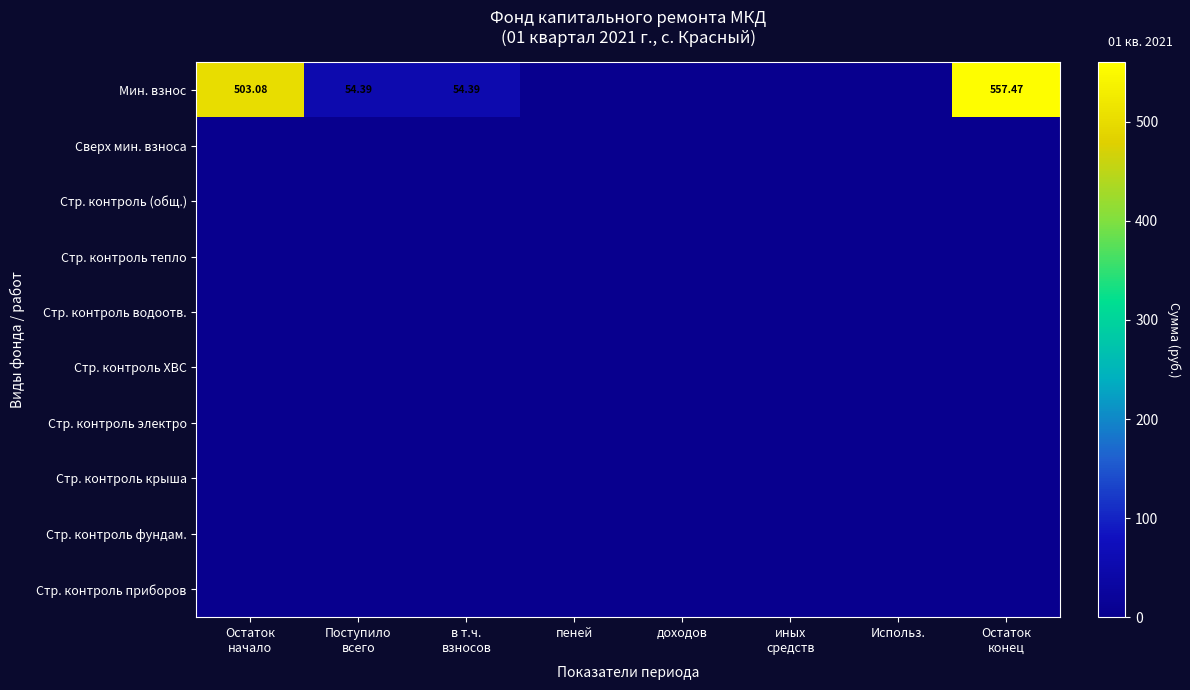

Between доходов and Остаток конец, which series saw the biggest shift?

Мин. взнос